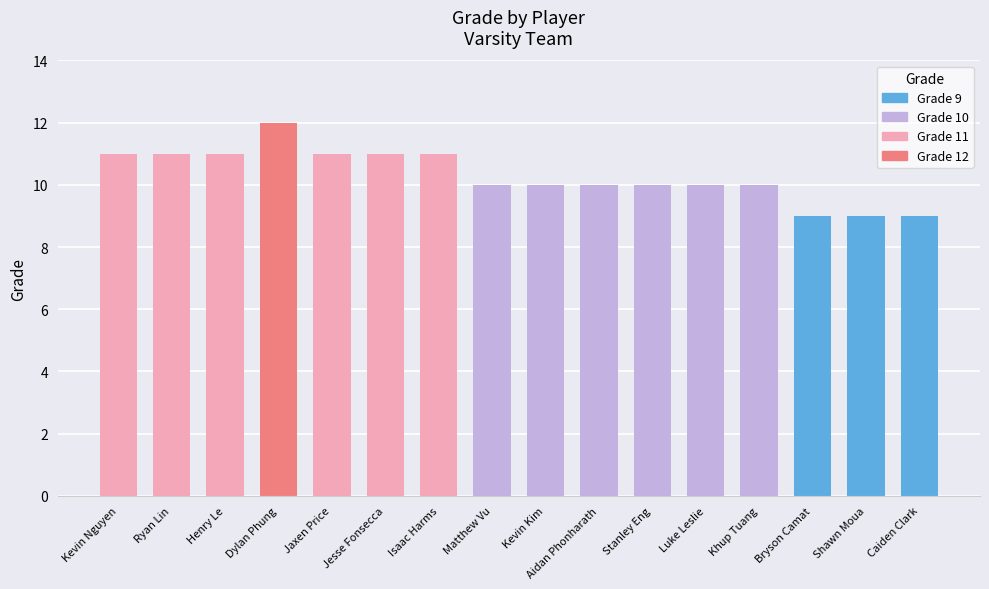

What is the difference between the maximum and minimum values?

3